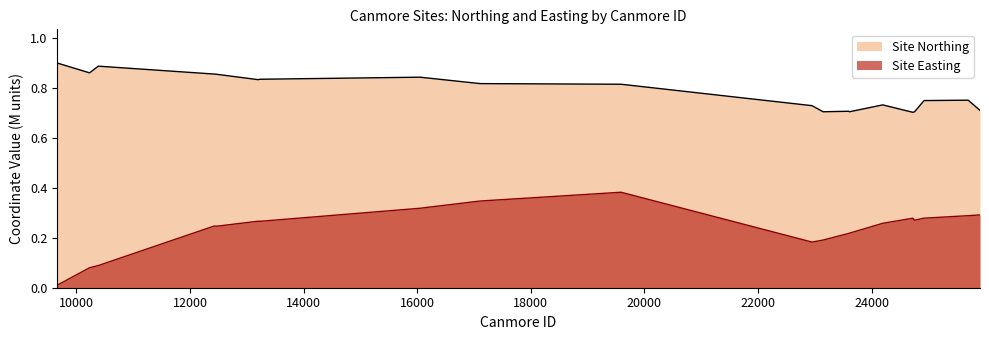

Is it true that Site Northing equals 0.2 at 22951?

False